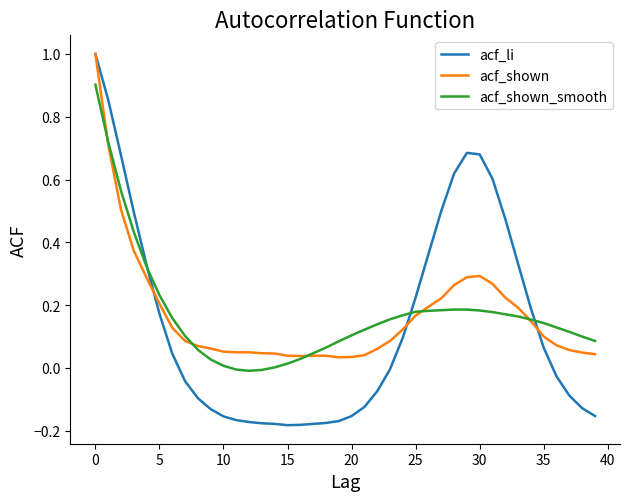

Which series has the largest range (max minus min)?

acf_li